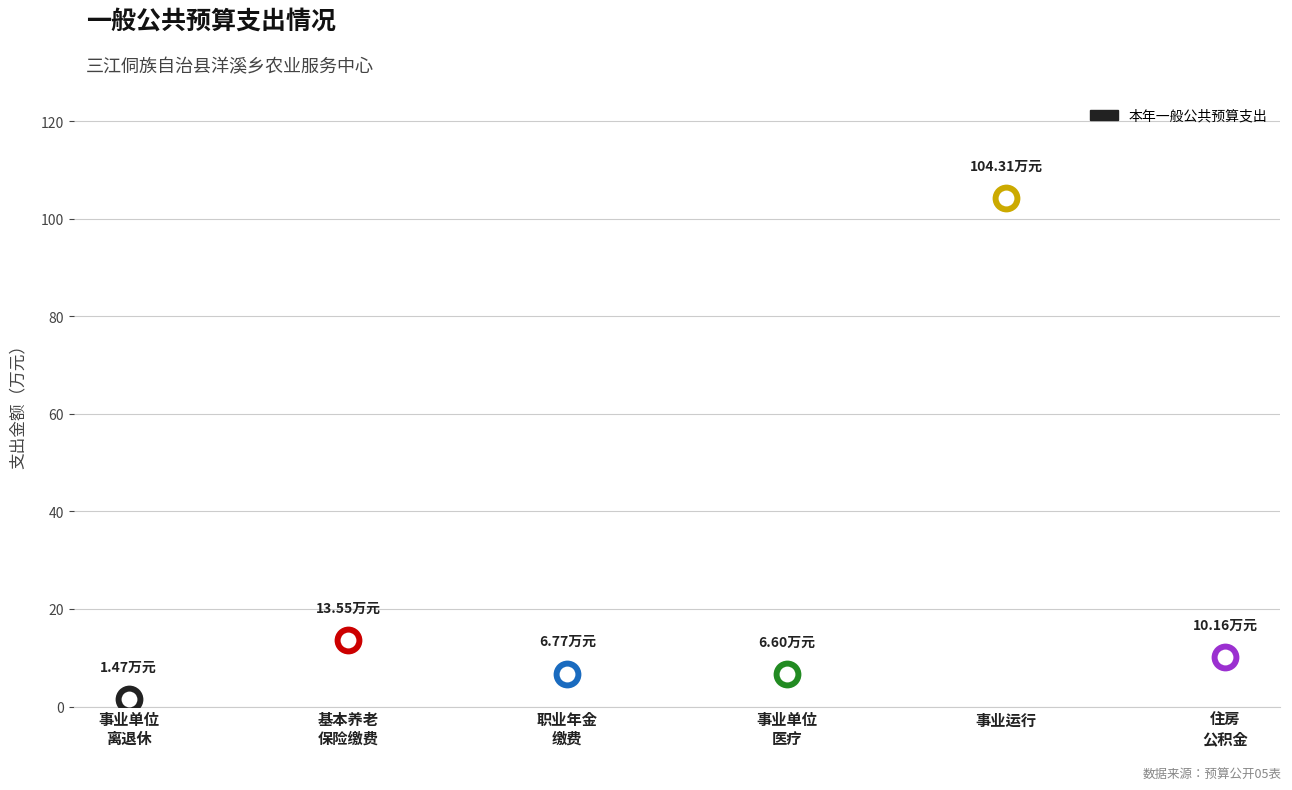

Approximately how many times larger is the value at 事业运行 compared to 机关事业单位基本养老保险缴费支出?

7.7